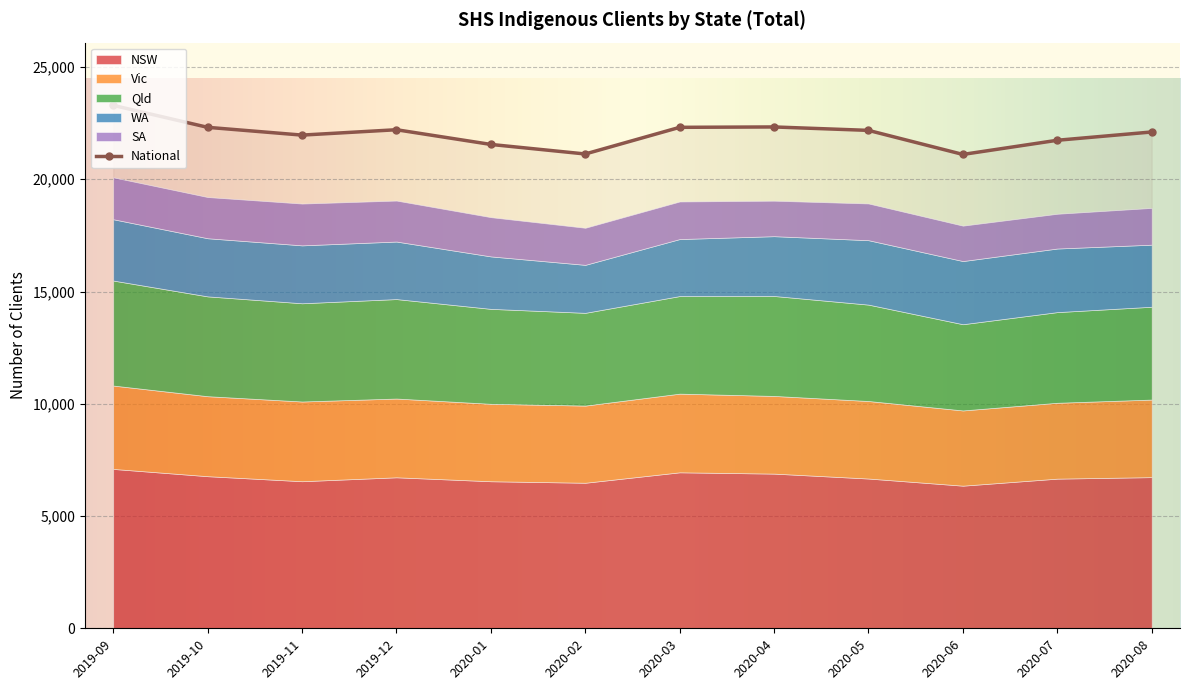

True or false: Qld and SA cross at least once.

False